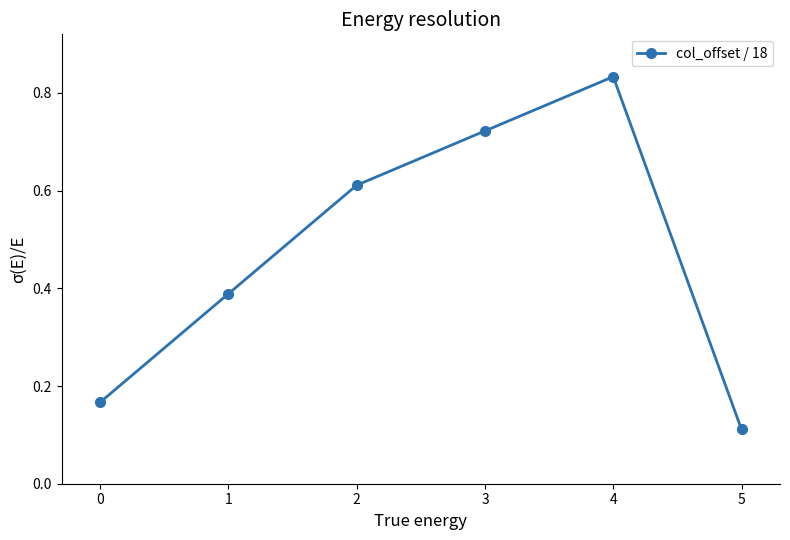

What is the average value?

0.5